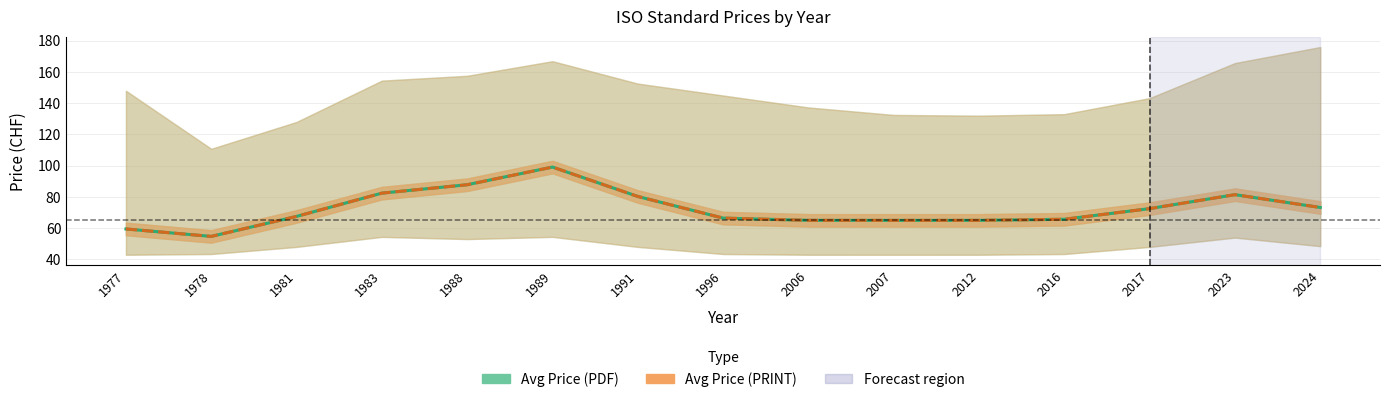

At which category is the sum across all series the highest?

1989